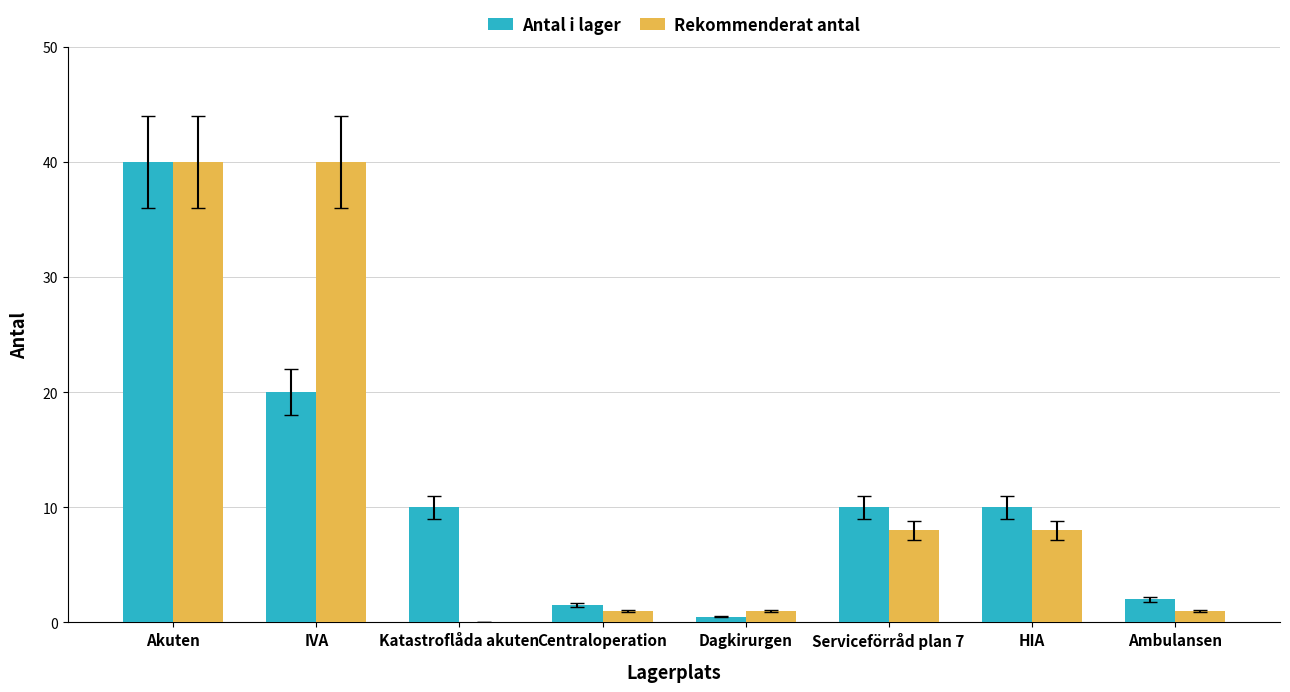

What is the highest value of the Antal i lager series?

40.0